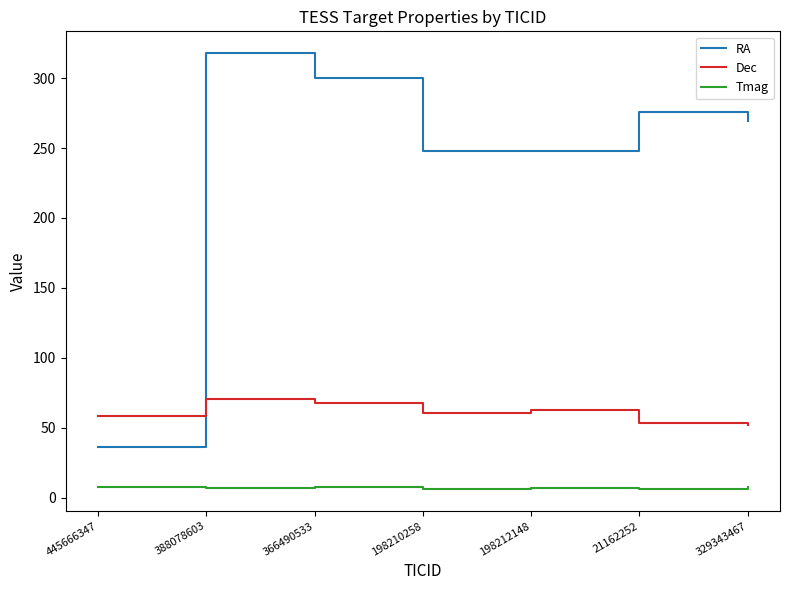

Which label corresponds to the largest value in the chart?

388078603